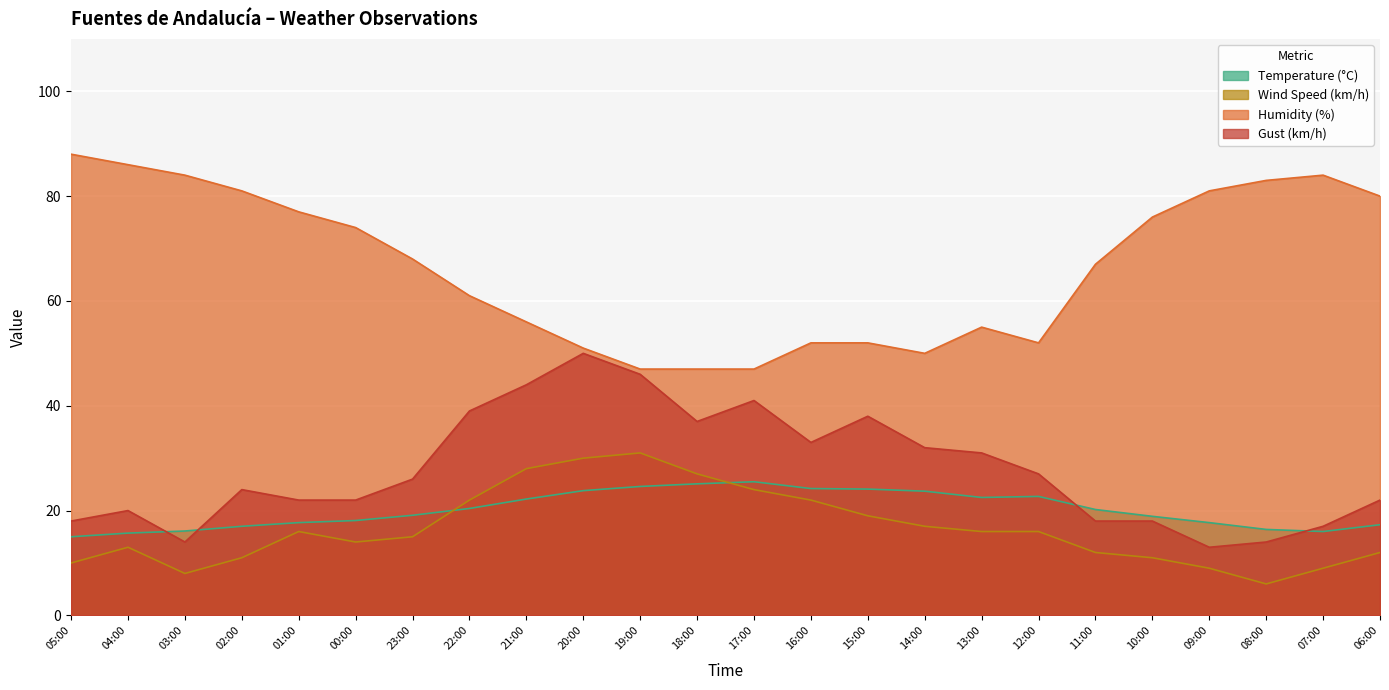

At 22:00, list the series in order from largest to smallest.

Humidity (%), Gust (km/h), Wind Speed (km/h), Temperature (°C)